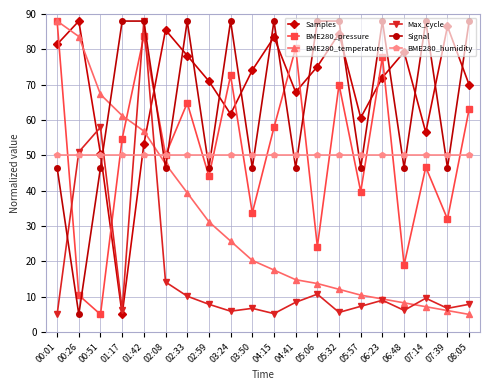

What are all the series names shown in the legend?

Samples, BME280_pressure, BME280_temperature, Max_cycle, Signal, BME280_humidity